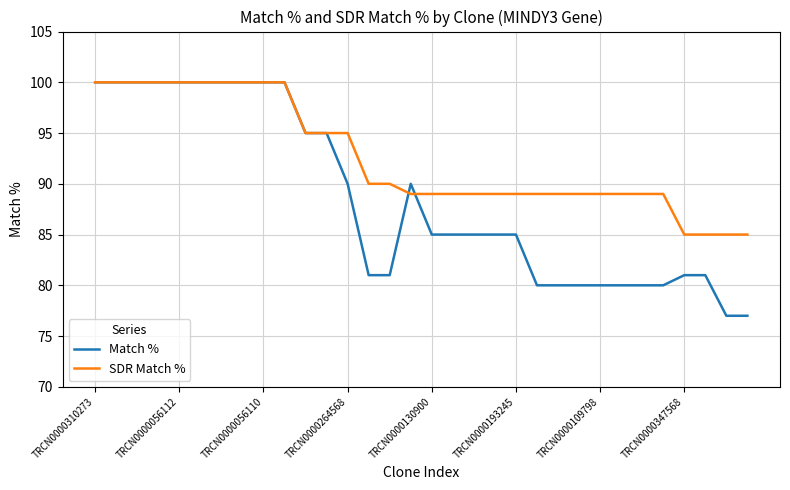

What is the lowest value of the Match % series?

77